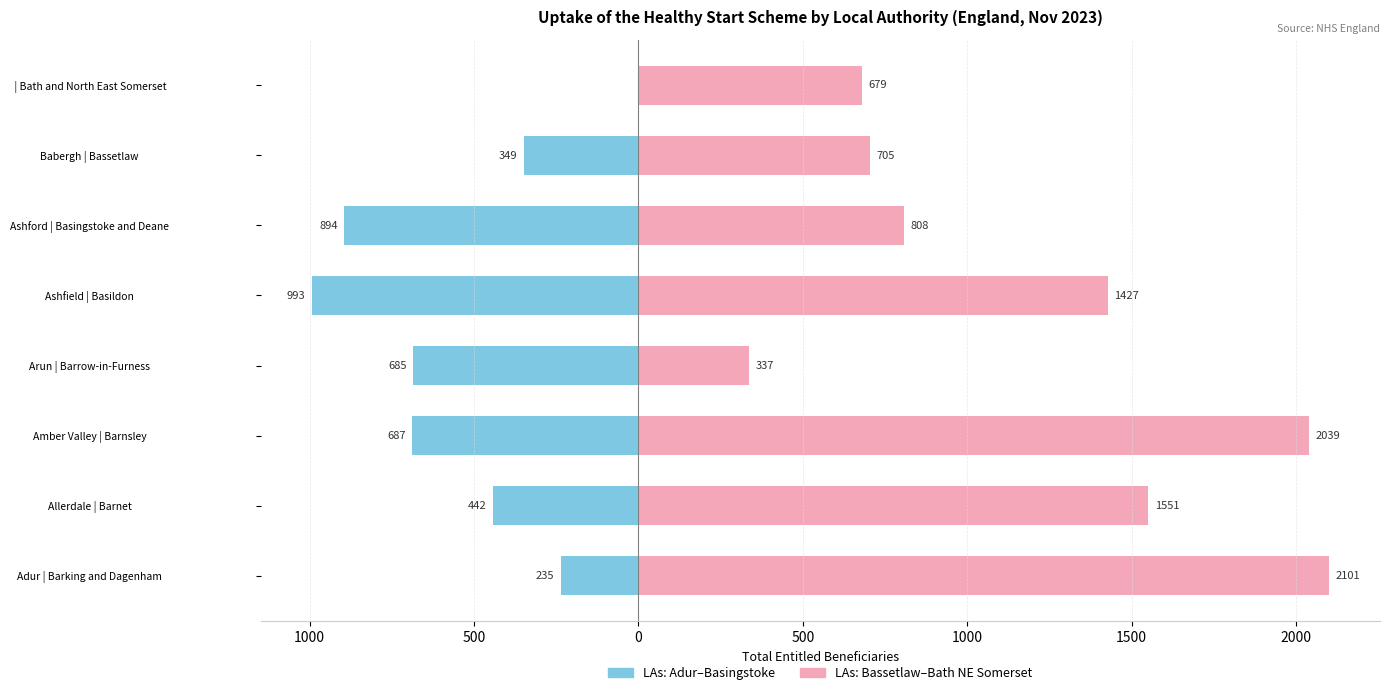

How many bars are there in total?

16